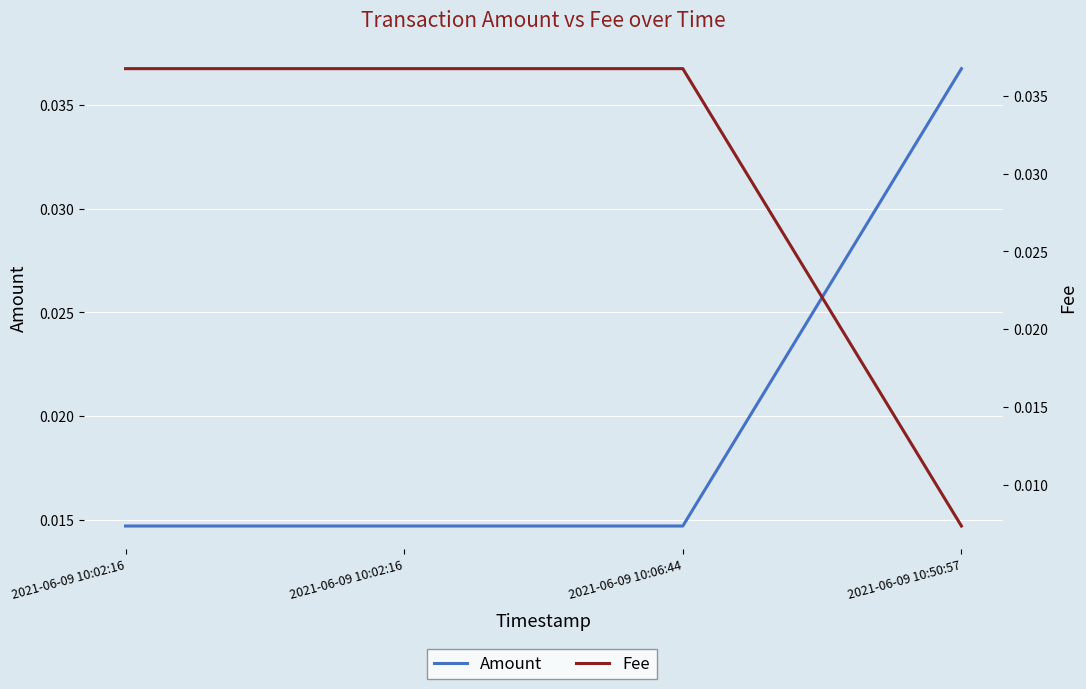

True or false: Fee and Amount cross at least once.

True